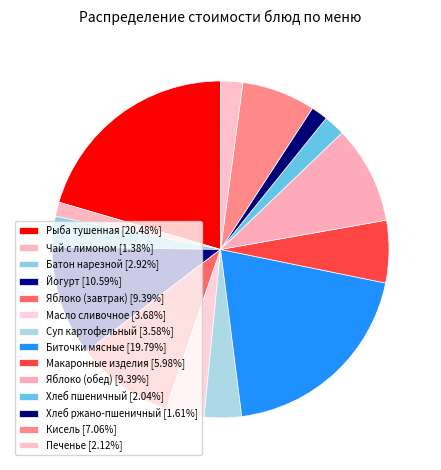

To the nearest percent, what is the difference between the largest and smallest slice percentages?

19%